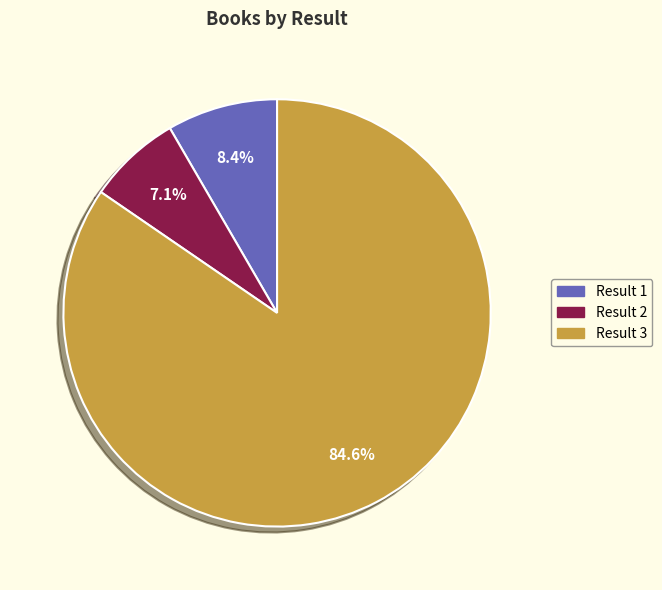

Is there a majority slice in this chart?

Yes